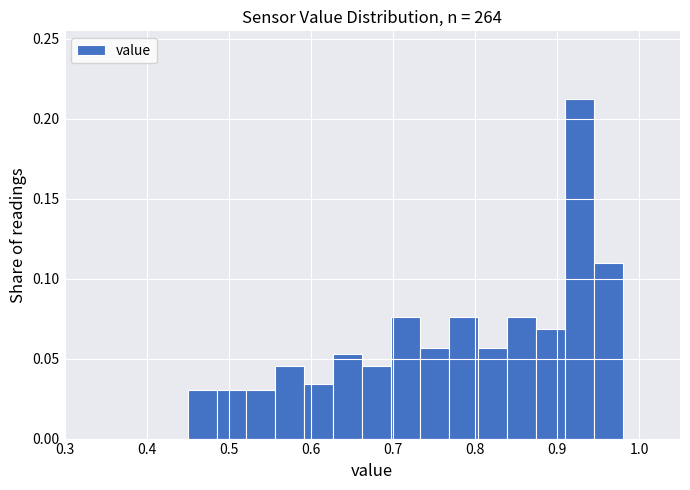

Around what value on the x-axis is the tallest bar? Give the approximate position of its centre, as read against the axis.

0.93